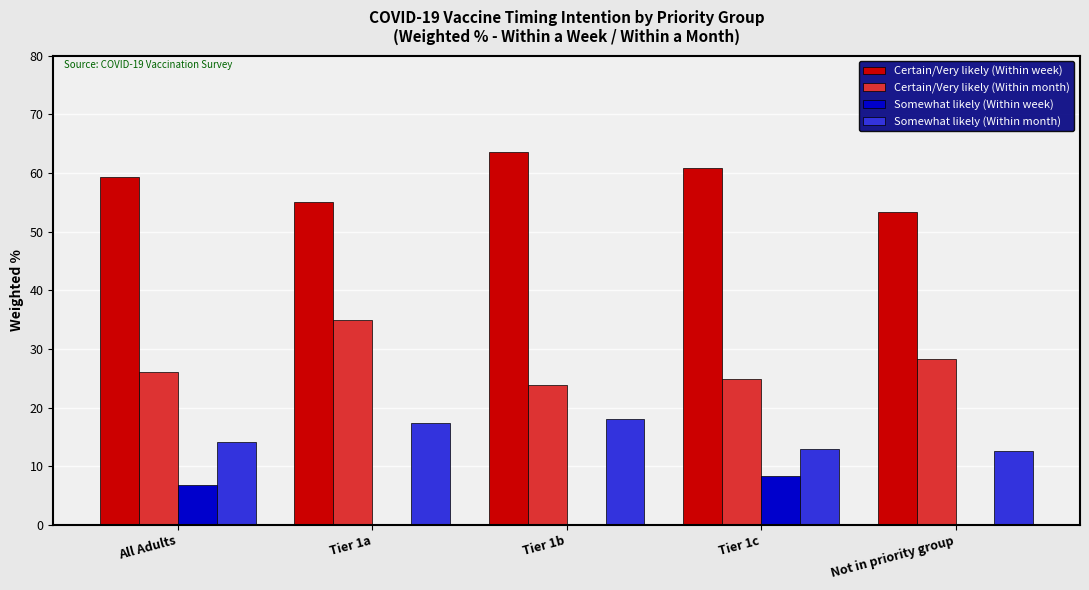

What is the total value across all series at All Adults?

106.4